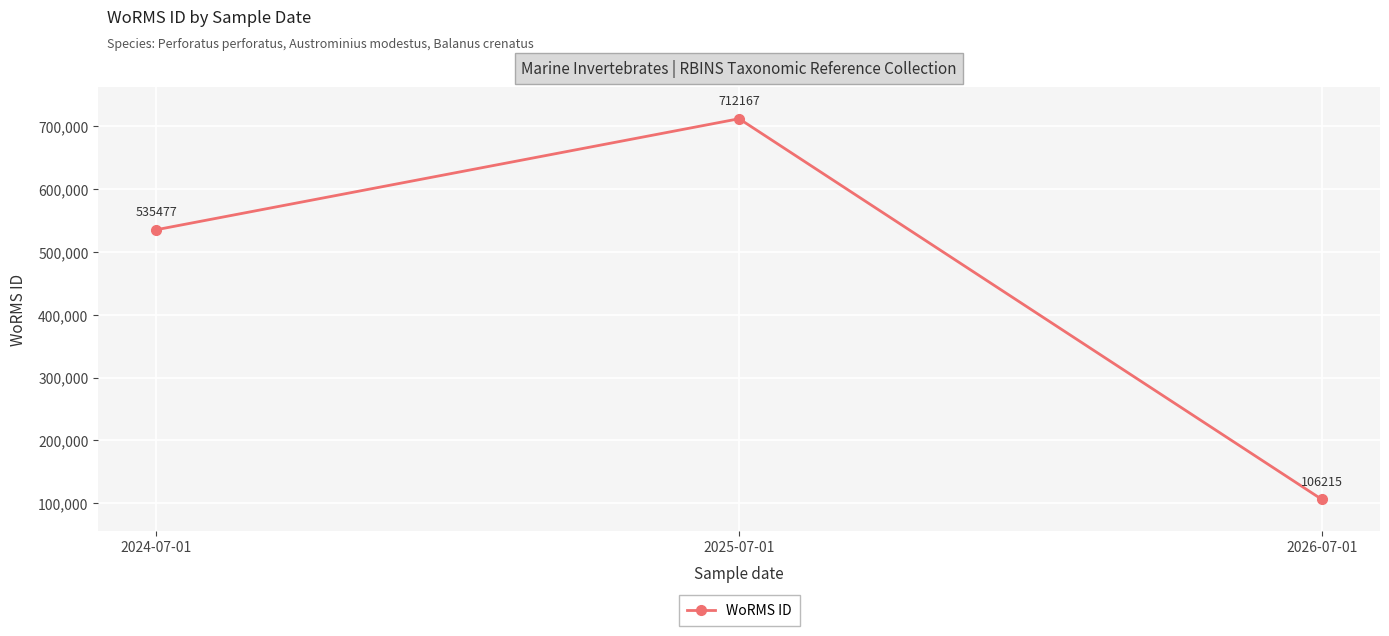

Approximately how many times larger is the value at 2025-07-01 compared to 2026-07-01?

6.7